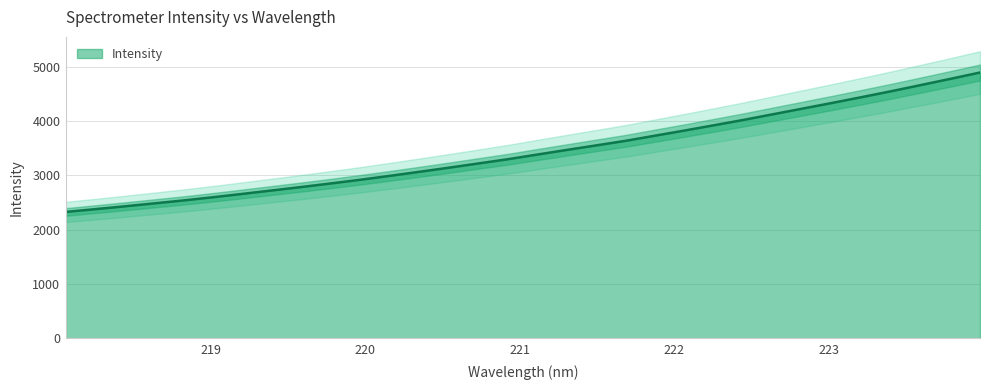

What is the value of the 5th point from the left?

2539.8